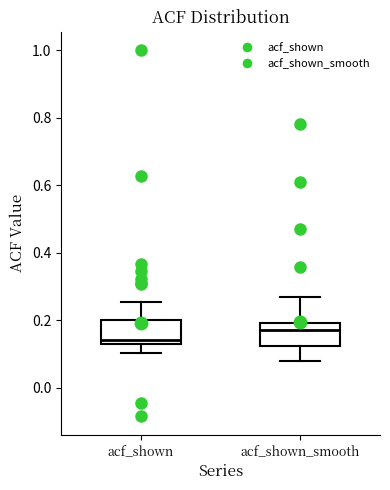

Where is the lower edge of the box for acf_shown on the y-axis? The values are not printed on the chart, so give them approximately, as read against the axis.

0.12